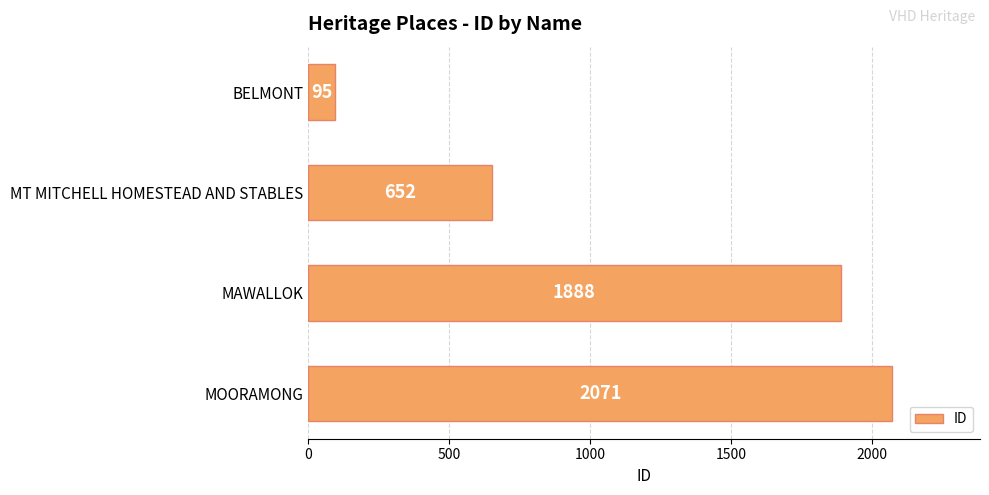

The value at MAWALLOK is 1888. True or false?

True